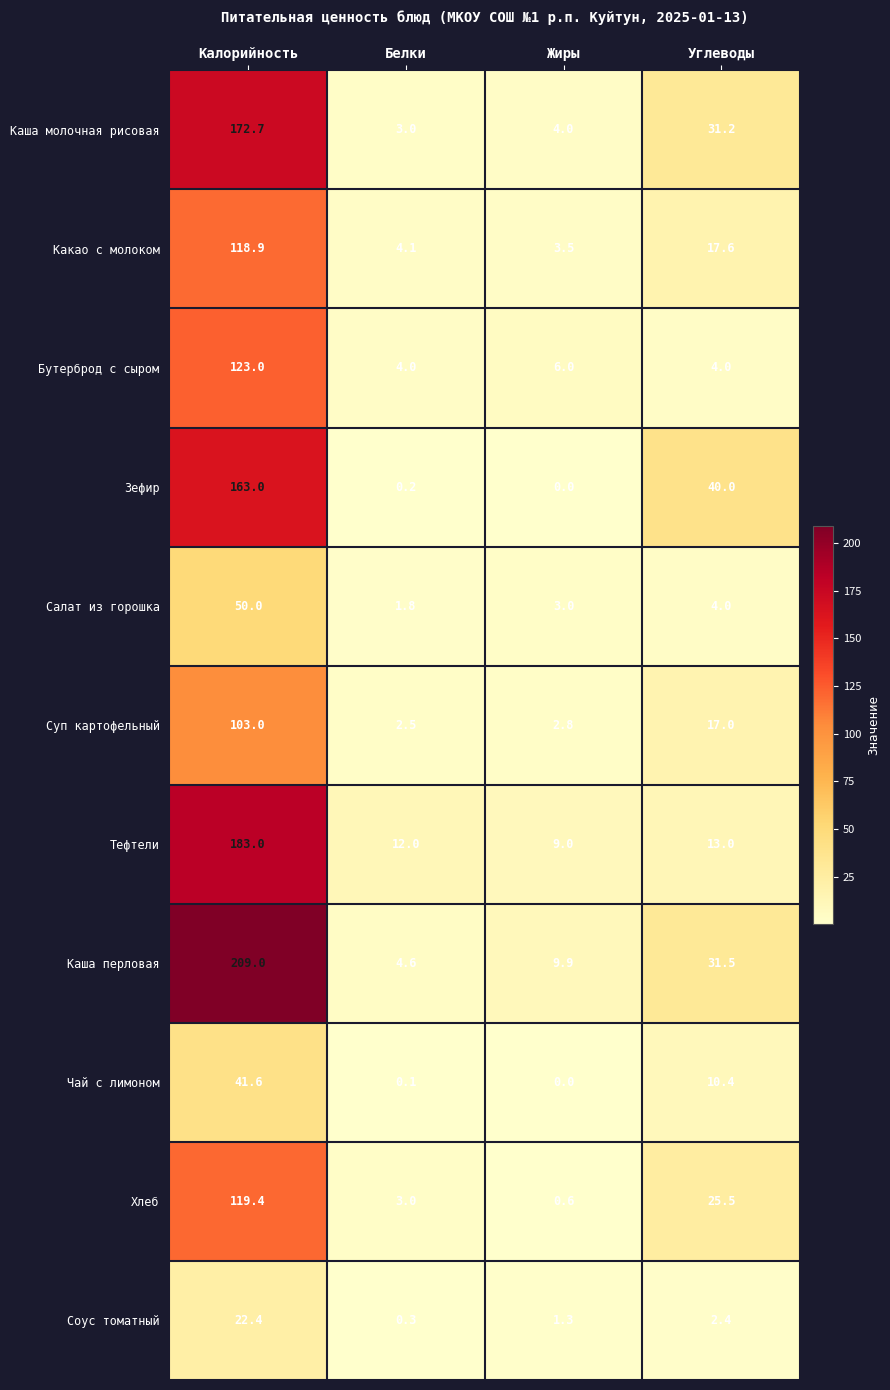

Rank the series at Калорийность from highest to lowest value.

Каша перловая, Тефтели, Каша молочная рисовая, Зефир, Бутерброд с сыром, Хлеб, Какао с молоком, Суп картофельный, Салат из горошка, Чай с лимоном, Соус томатный